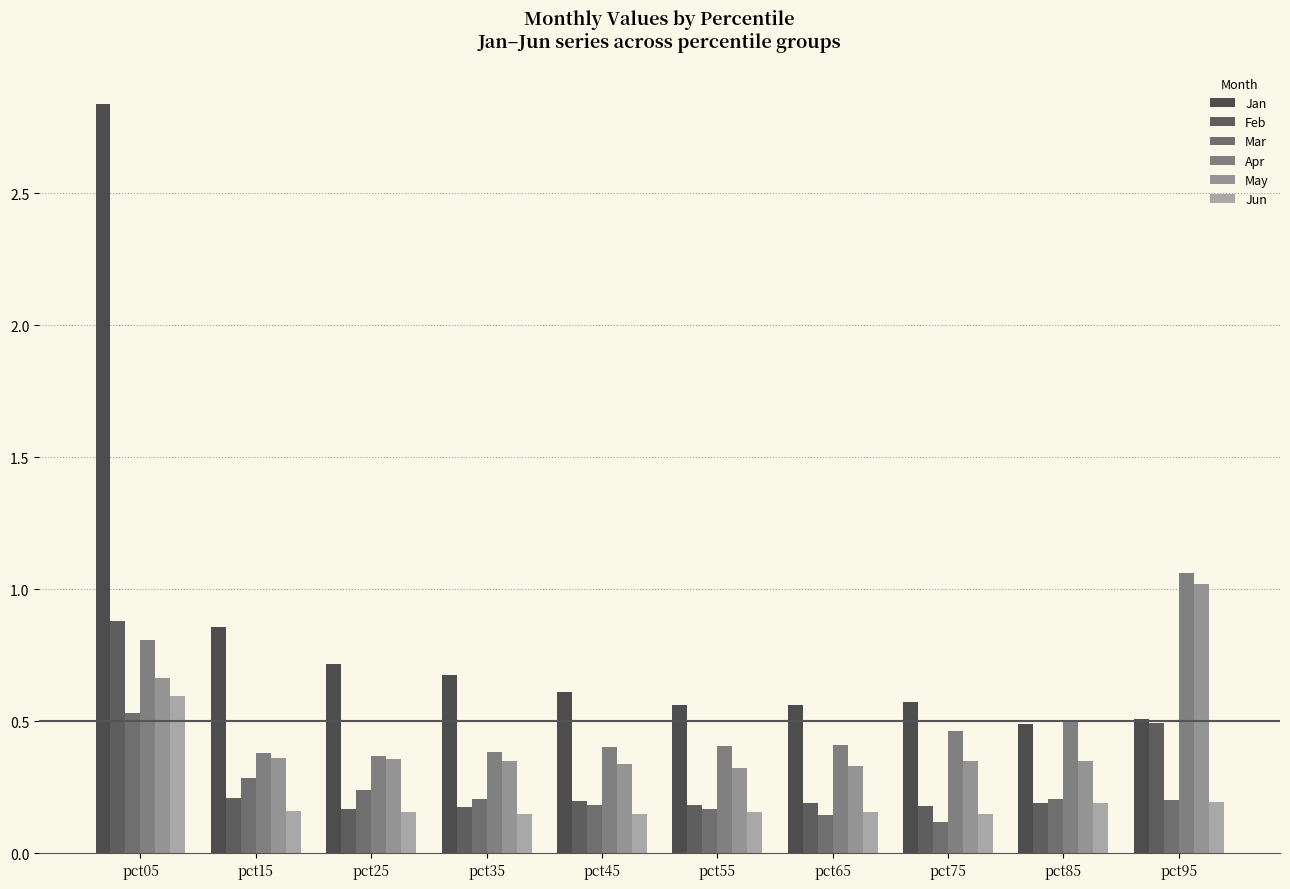

How many data points does each series have?

10